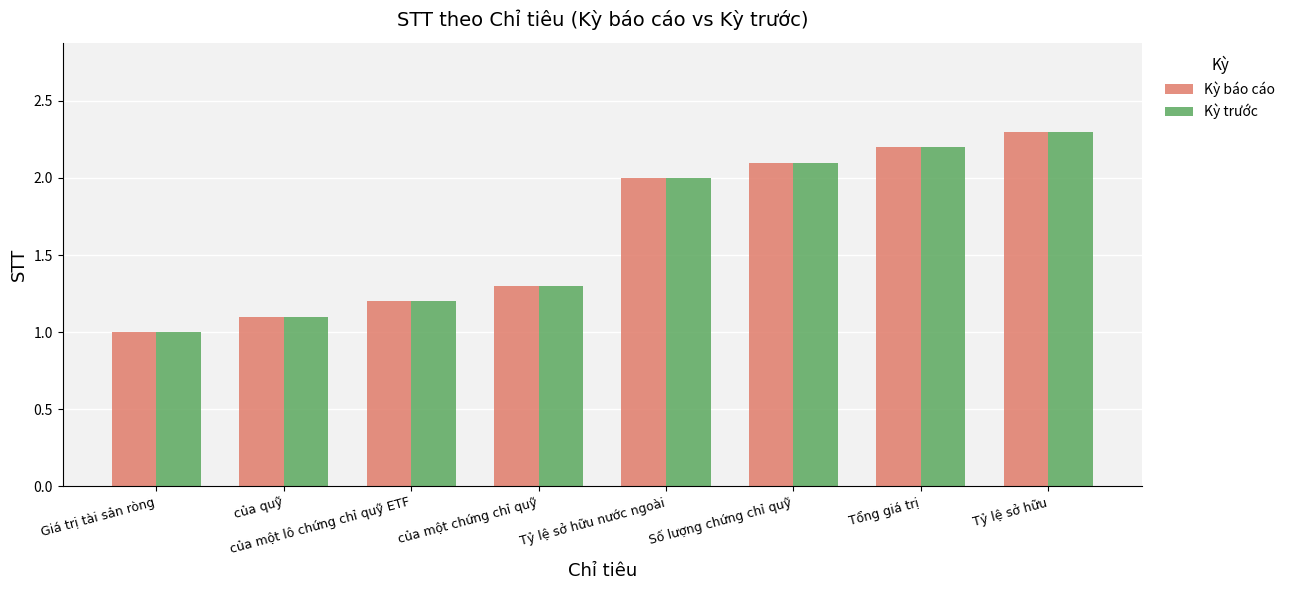

Is the value of Kỳ báo cáo at của quỹ greater than the value of Kỳ trước at Tổng giá trị?

No